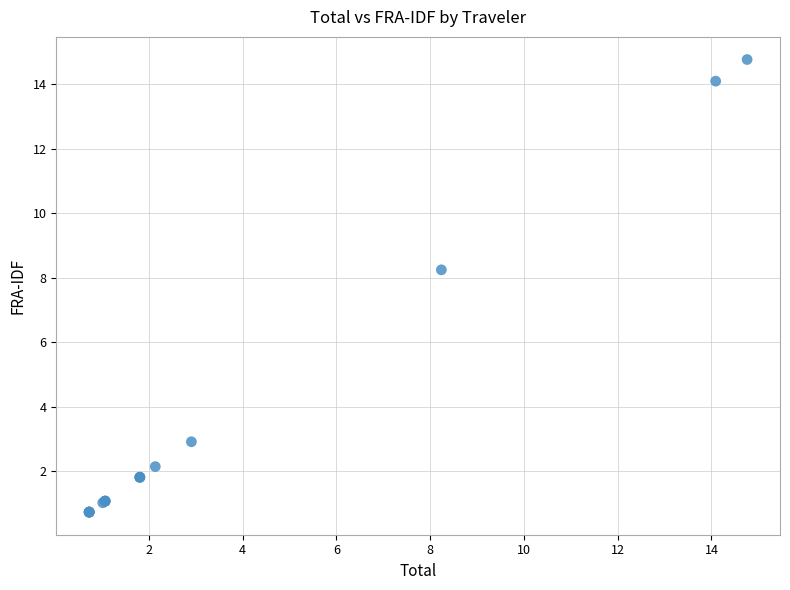

What Y value in the scatter plot is closest to 7?

8.2